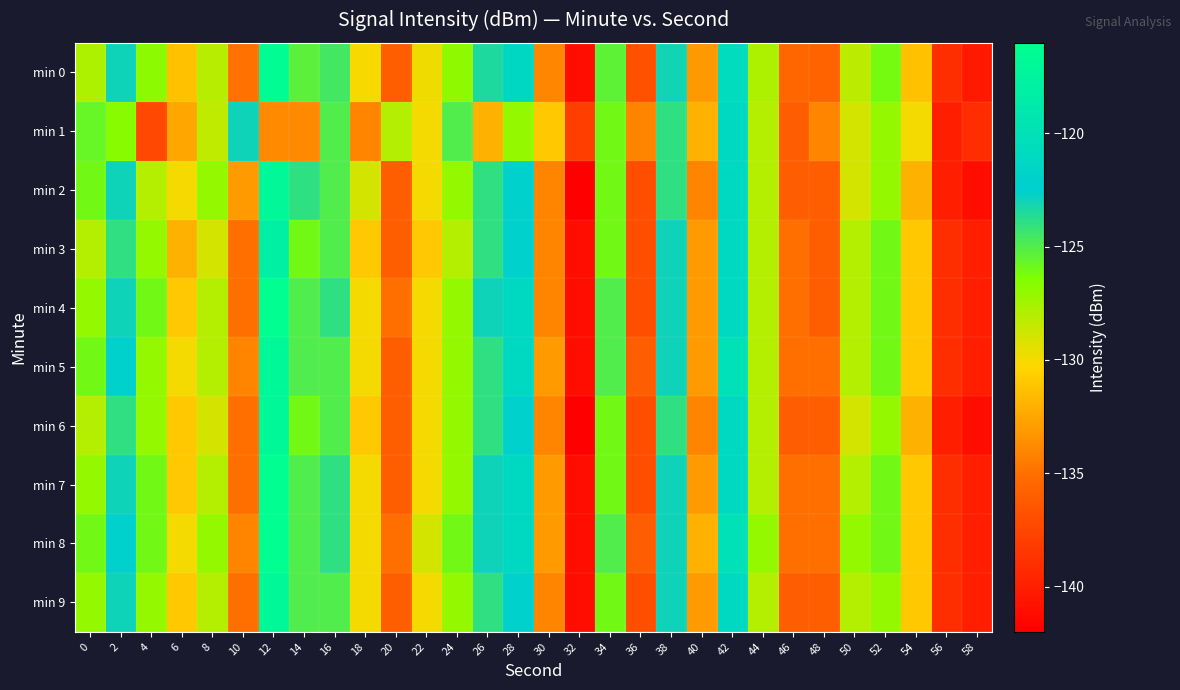

Which series changed the most between 4 and 42?

min 1